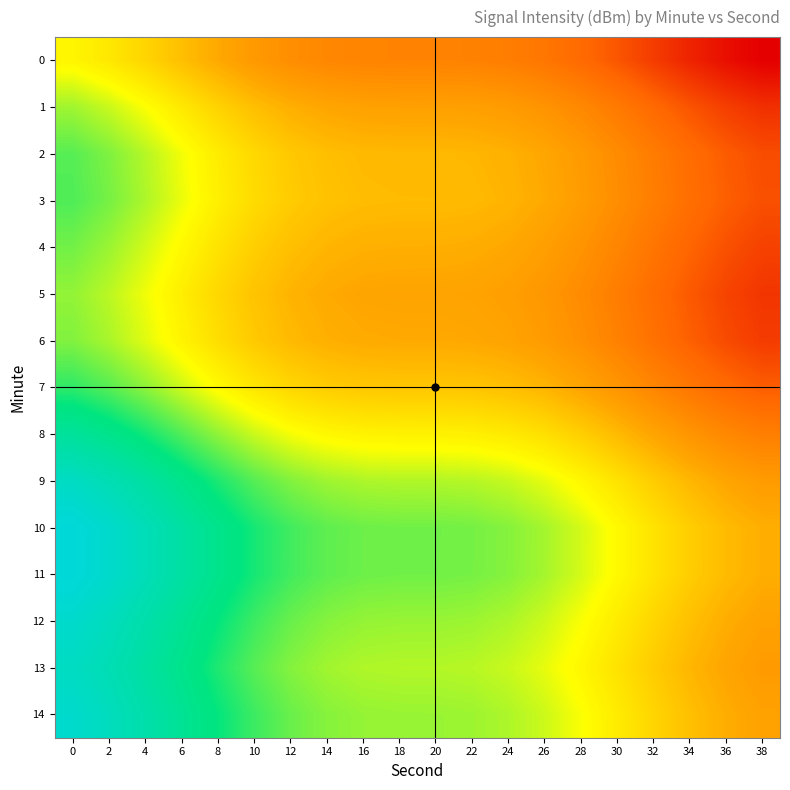

At 30, list the series in order from smallest to largest.

0, 1, 5, 6, 4, 2, 3, 7, 8, 13, 9, 14, 12, 11, 10